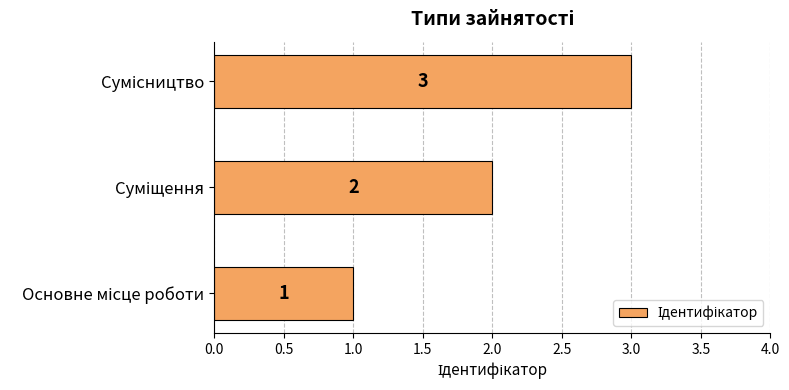

How many values are between 1 and 3?

3